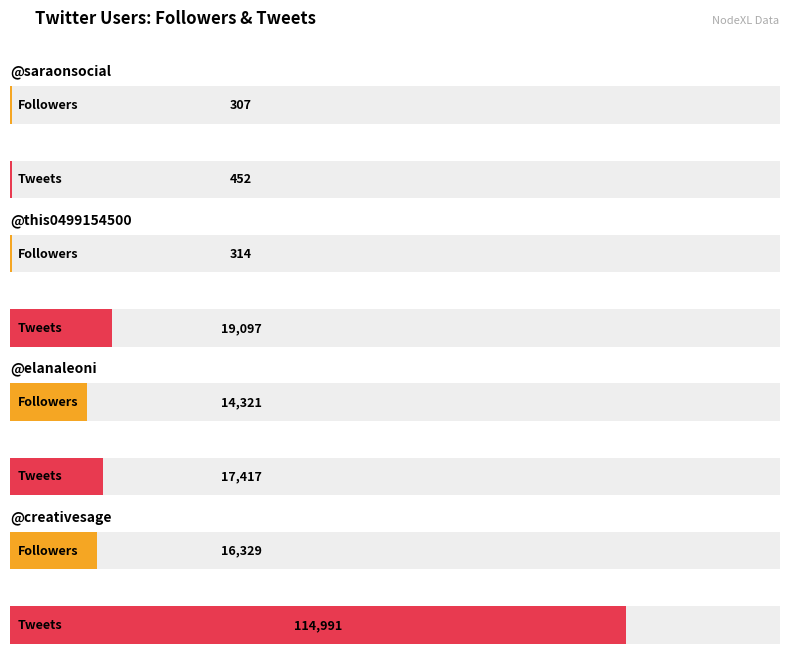

At which label does Favorites reach its peak?

creativesage